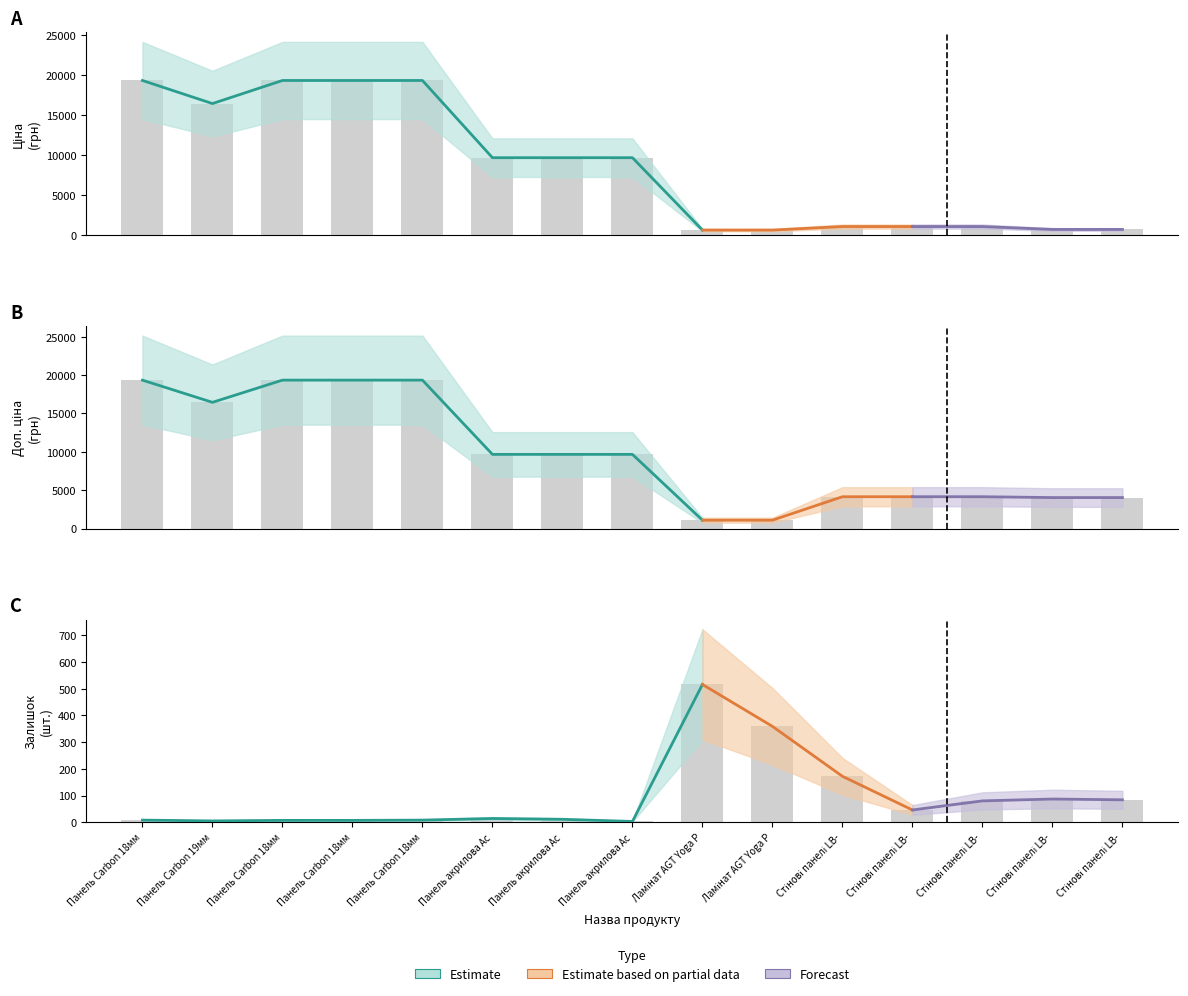

Reading right to left, transcribe all the data shown in this chart.

Ціна: 672.7	672.7	1036.5	1036.5	1036.5	593.8	593.8	9664.7	9664.7	9664.7	19343.1	19343.1	19343.1	16448.2	19343.1
Доп. ціна: 4036.0	4036.0	4145.9	4145.9	4145.9	1088.8	1088.8	9664.7	9664.7	9664.7	19343.1	19343.1	19343.1	16448.2	19343.1
Залишок: 84.0	87.0	80.0	46.0	172.0	359.0	516.0	3.0	11.0	14.0	8.0	7.0	7.0	5.0	8.0